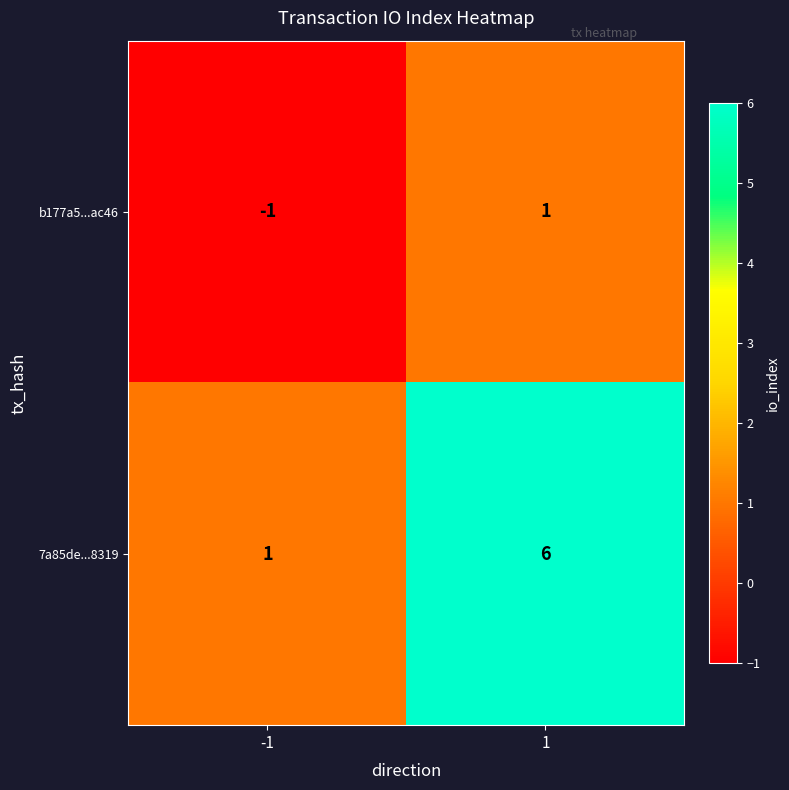

What is the sum of the 7a85de...8319 values at -1 and 1?

7